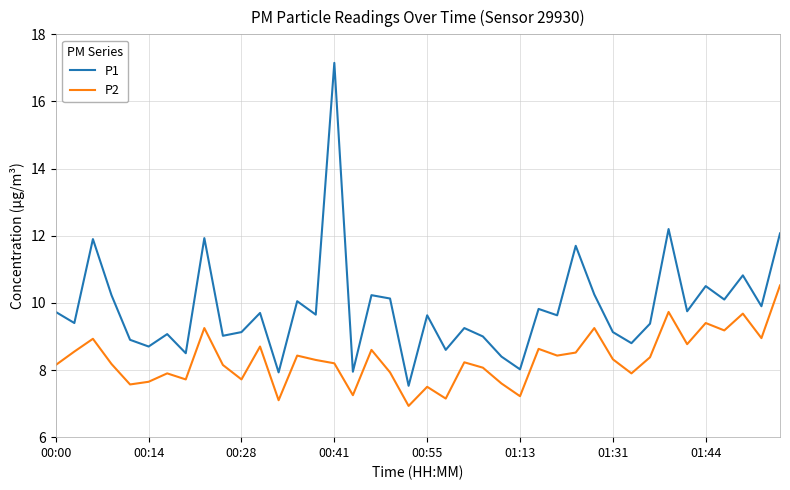

In P1, how many points are lower than both neighbors (excluding endpoints)?

15